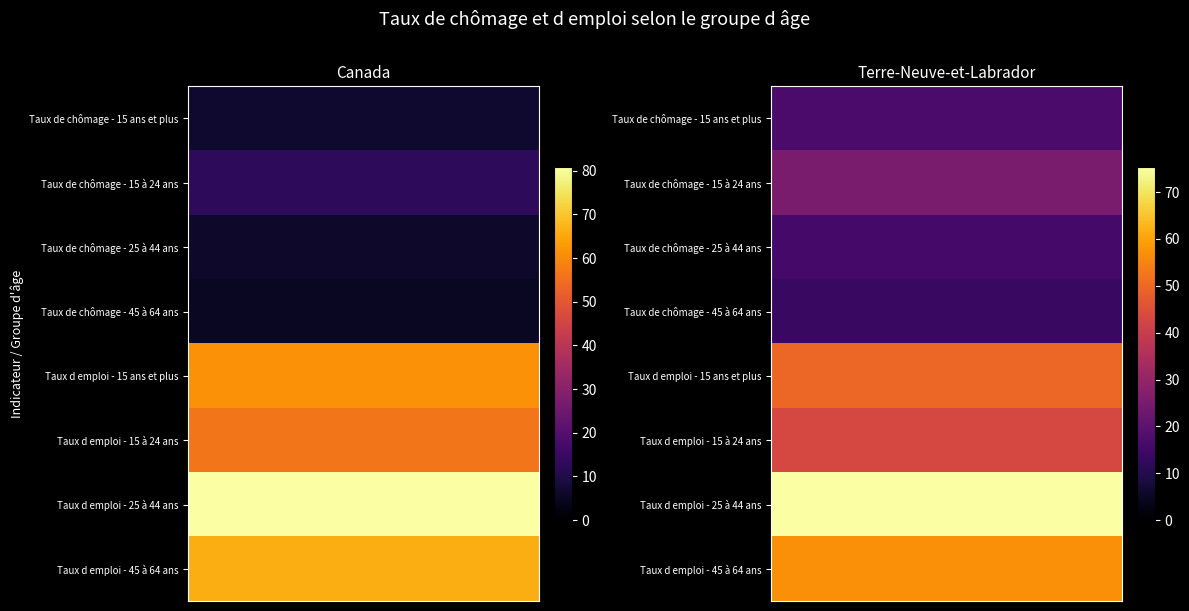

Where is Canada nearest to the value 43?

Taux d emploi - 15 à 24 ans